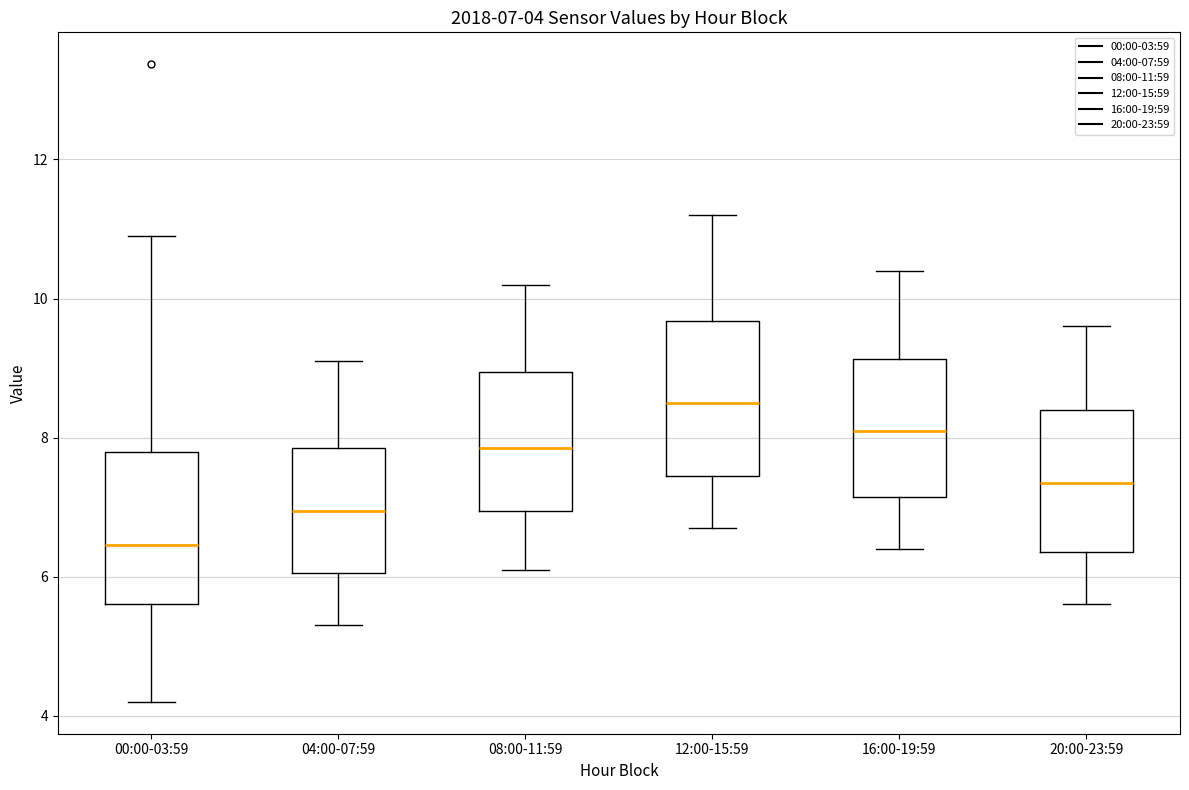

Which box has the lowest median line?

00:00-03:59